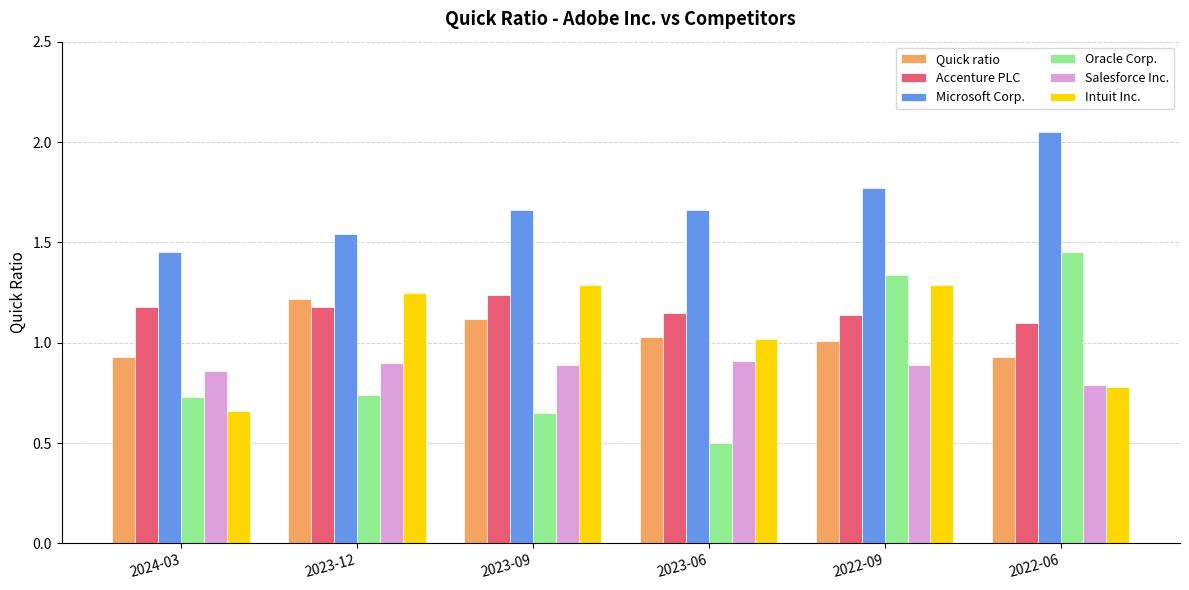

What are all the series names shown in the legend?

Quick ratio, Accenture PLC, Microsoft Corp., Oracle Corp., Salesforce Inc., Intuit Inc.